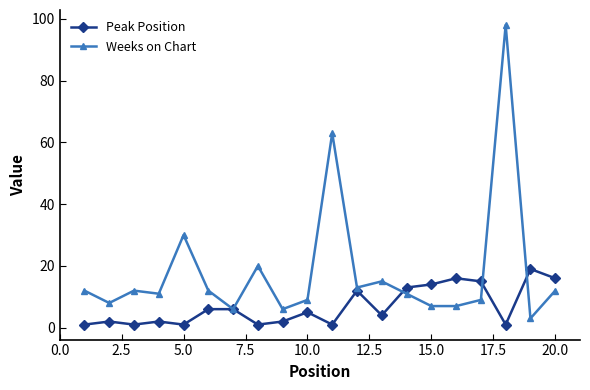

Which series has the largest total across all categories?

Weeks on Chart